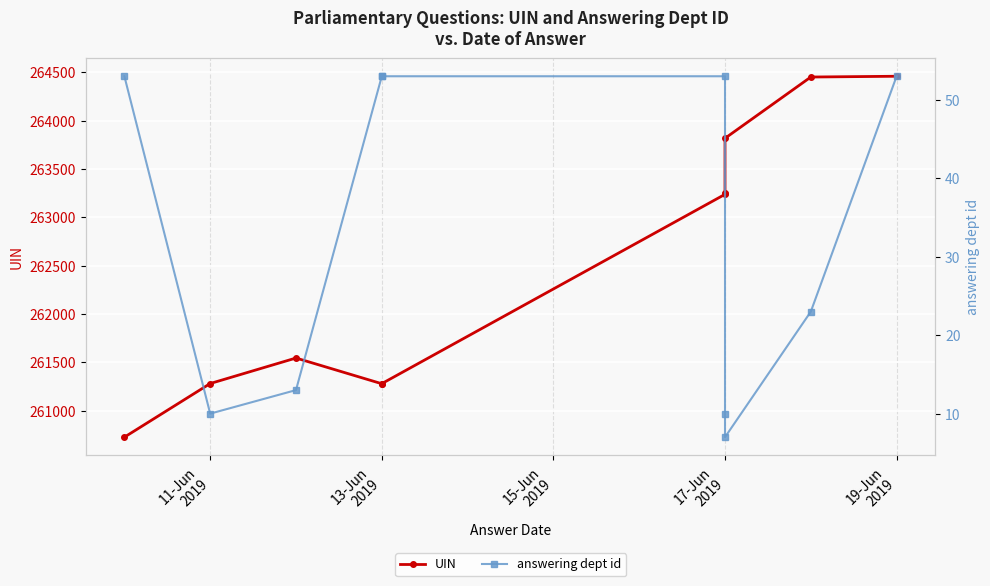

At how many categories does at least one series exceed 9313?

10